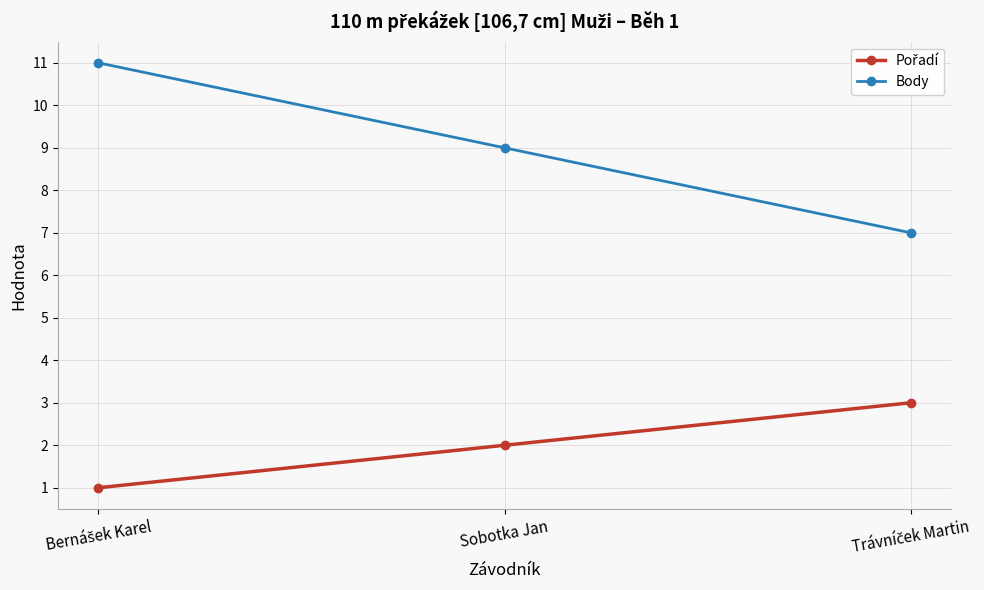

What is the difference between the maximum and minimum values in the Body series?

4